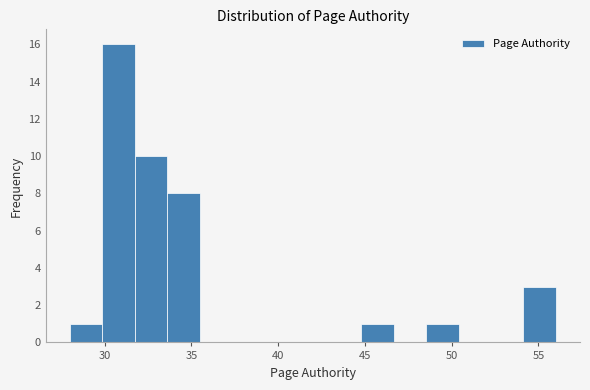

Read against the x-axis, roughly where is the centre of the tallest bar?

31.0